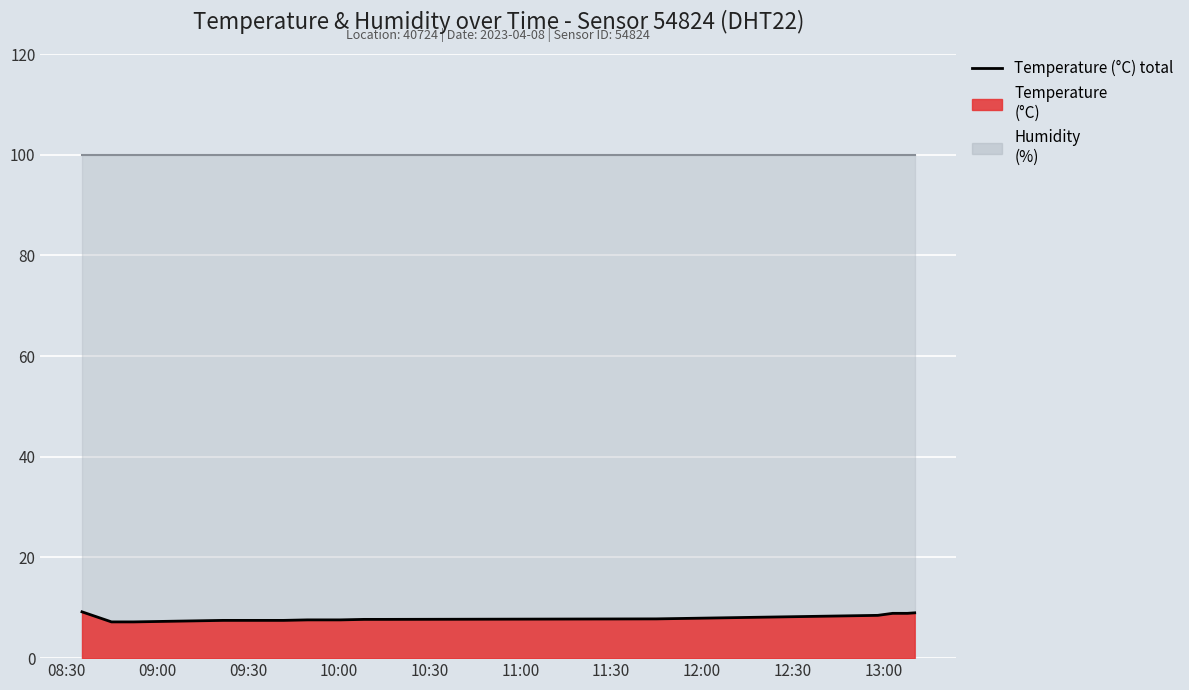

Read the value at 08:44.

7.2